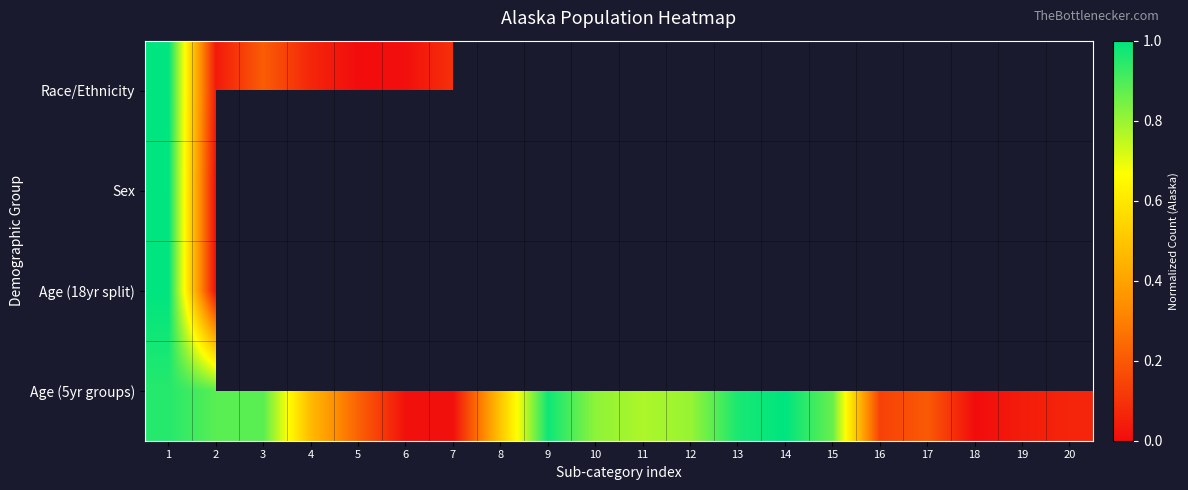

Which series has the largest total across all categories?

Age (5yr groups)